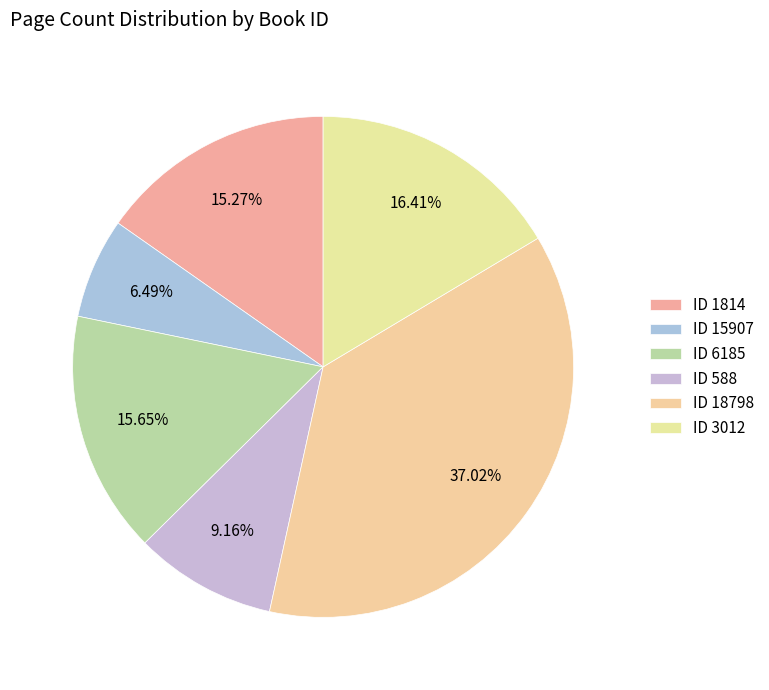

Count the number of slices in the pie.

6